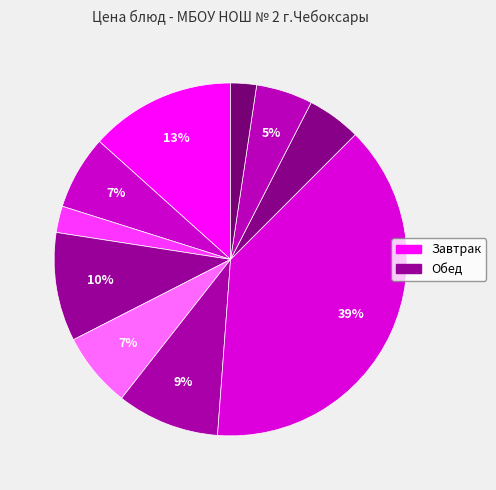

How many slices are in this pie chart?

10